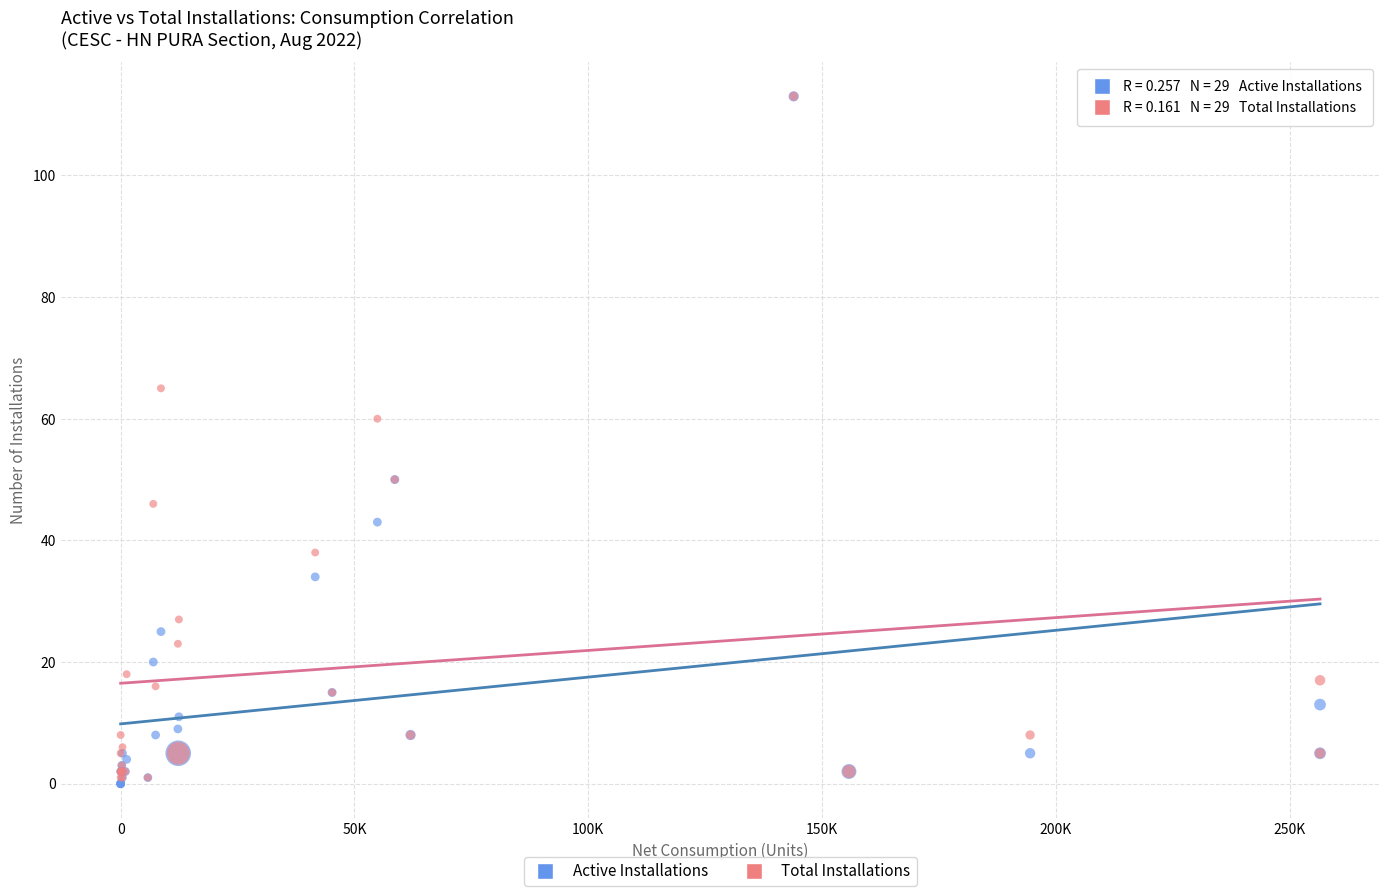

In the Total Installations series, what Y value is closest to 57?

60